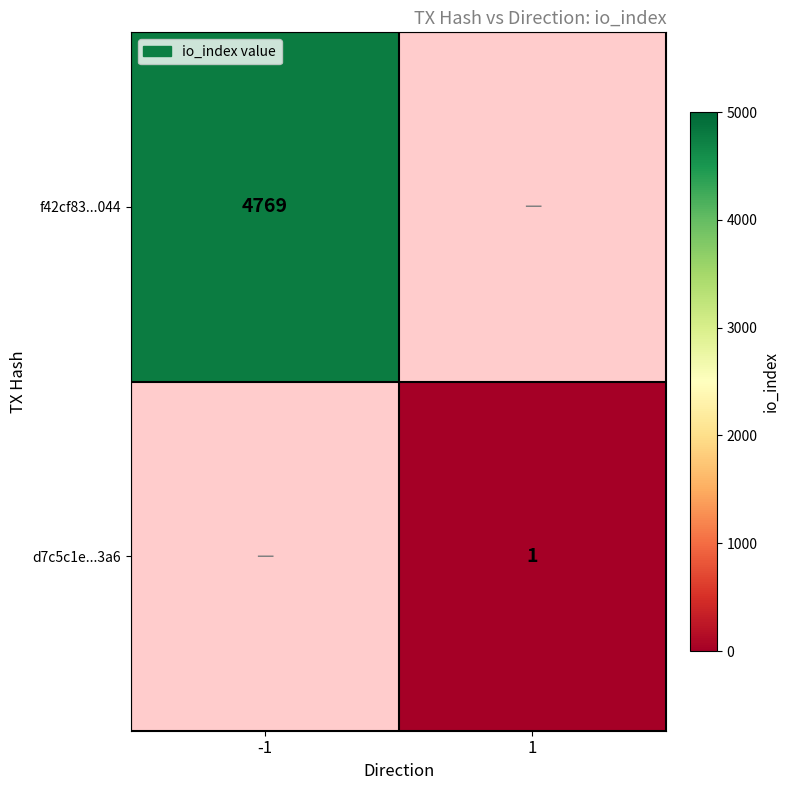

How many series are shown in this chart?

2